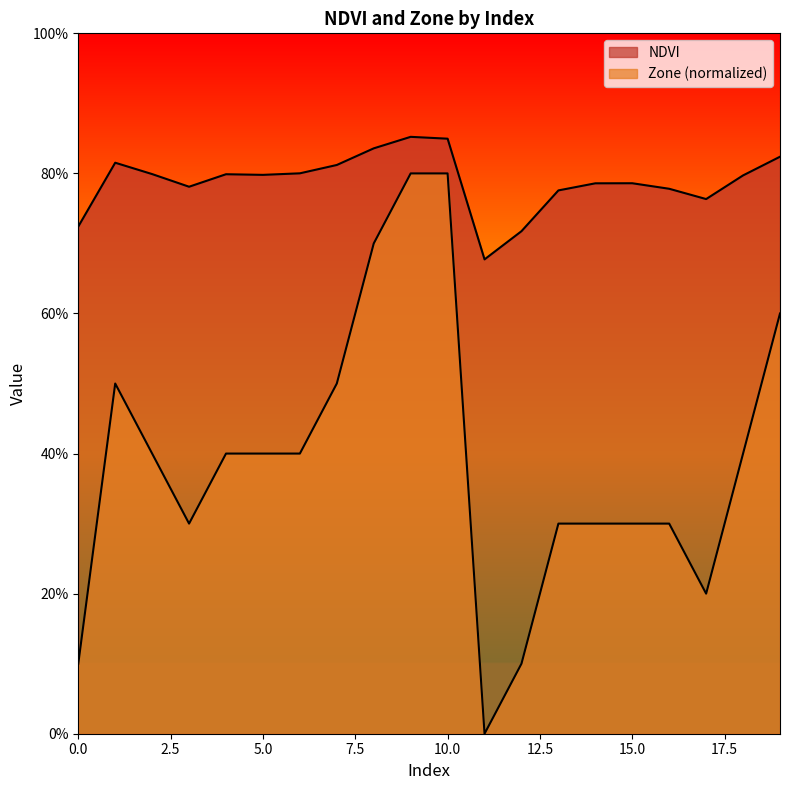

At which label is NDVI closest to 0?

11